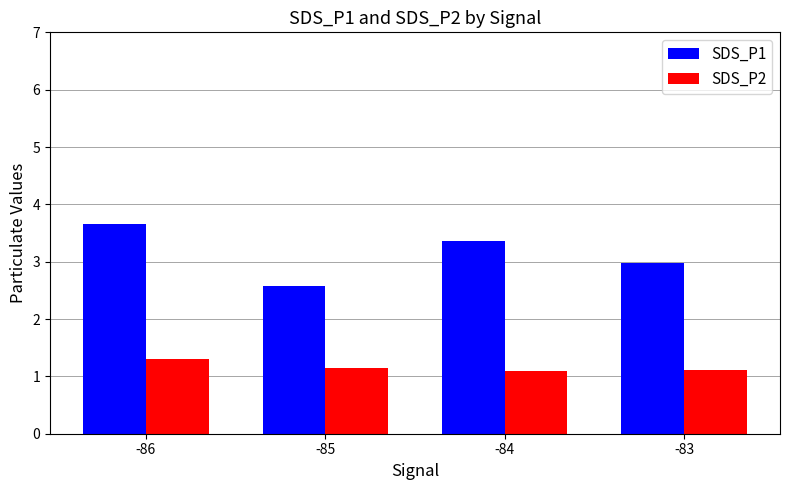

Which series has the largest range (max minus min)?

SDS_P1